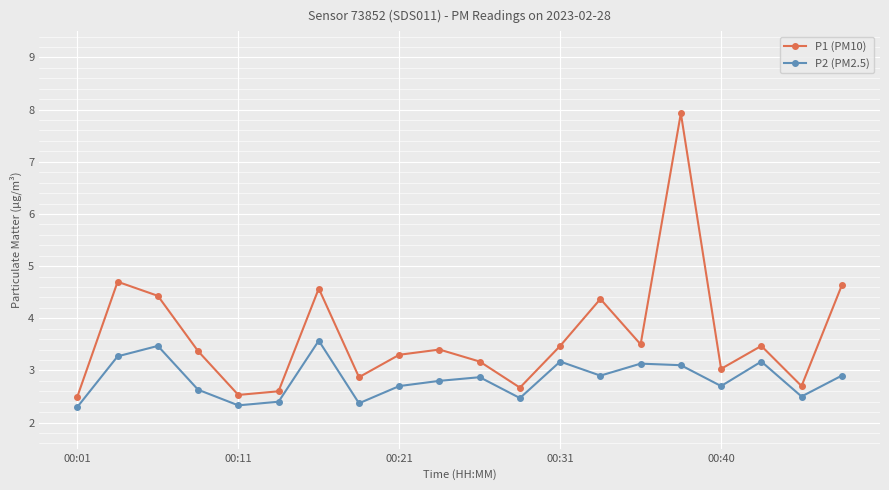

What is the lowest value of the P2 (PM2.5) series?

2.3